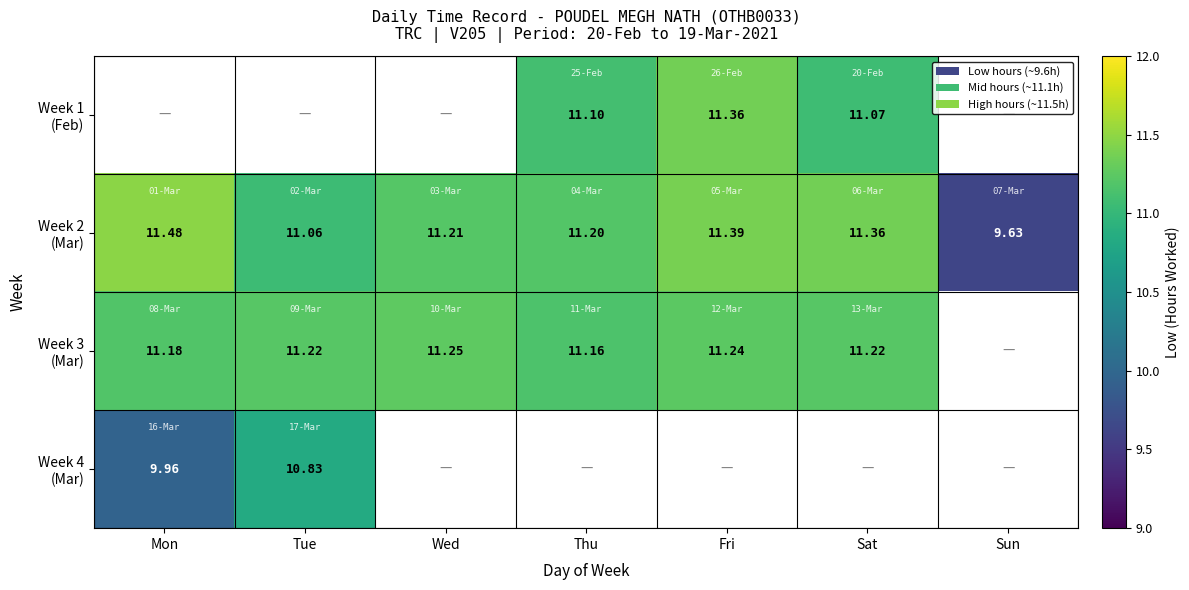

How many values in Week 3 (Mar) are above zero?

6